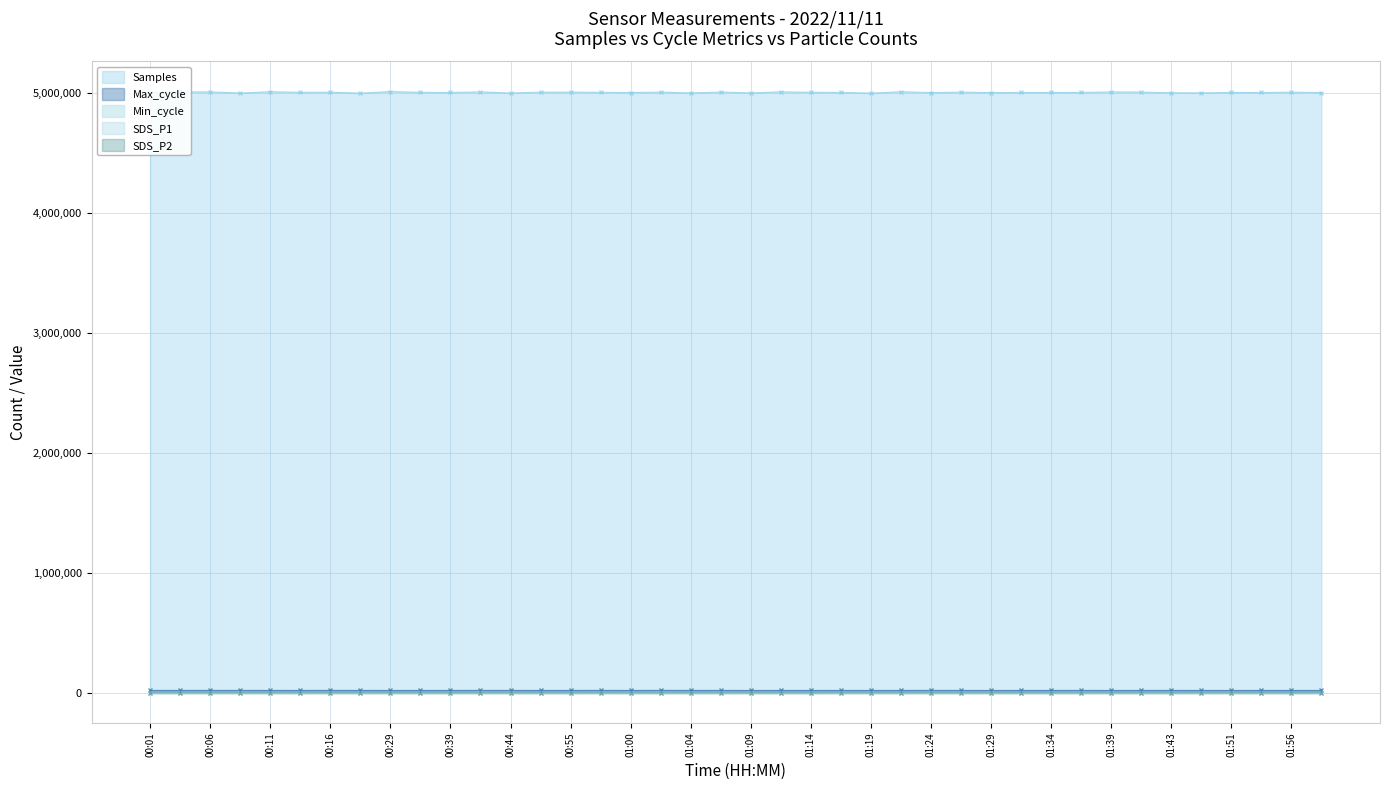

What is the minimum value for Samples?

4994650.0